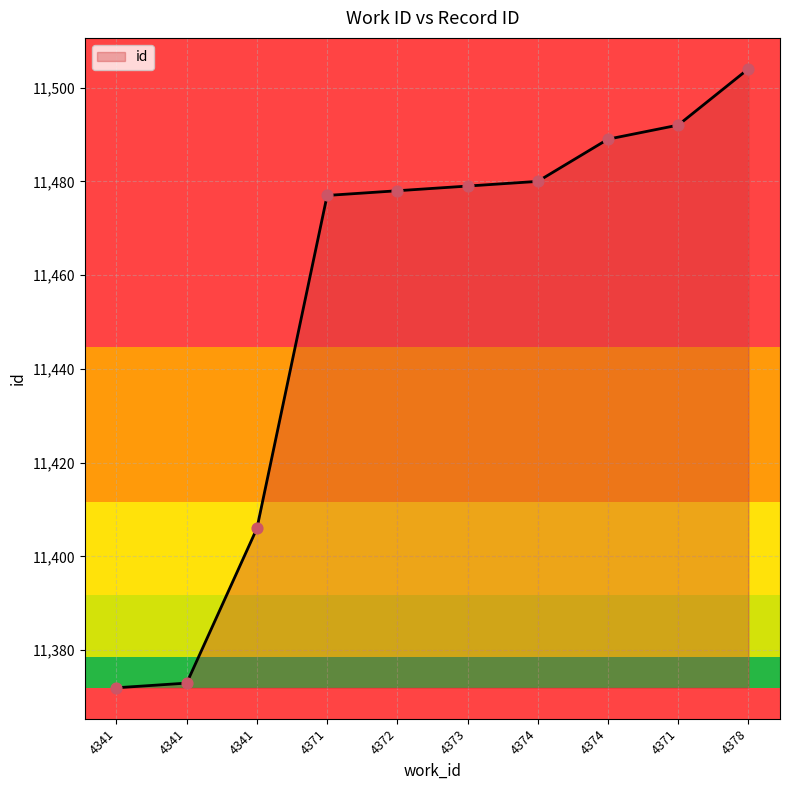

Which has a higher value, 4374 or 4371?

4374